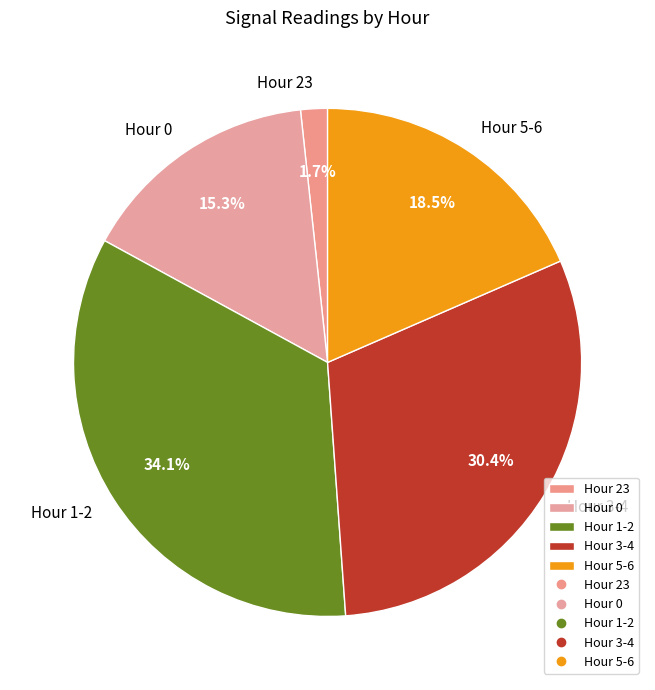

How many slices are in this pie chart?

5